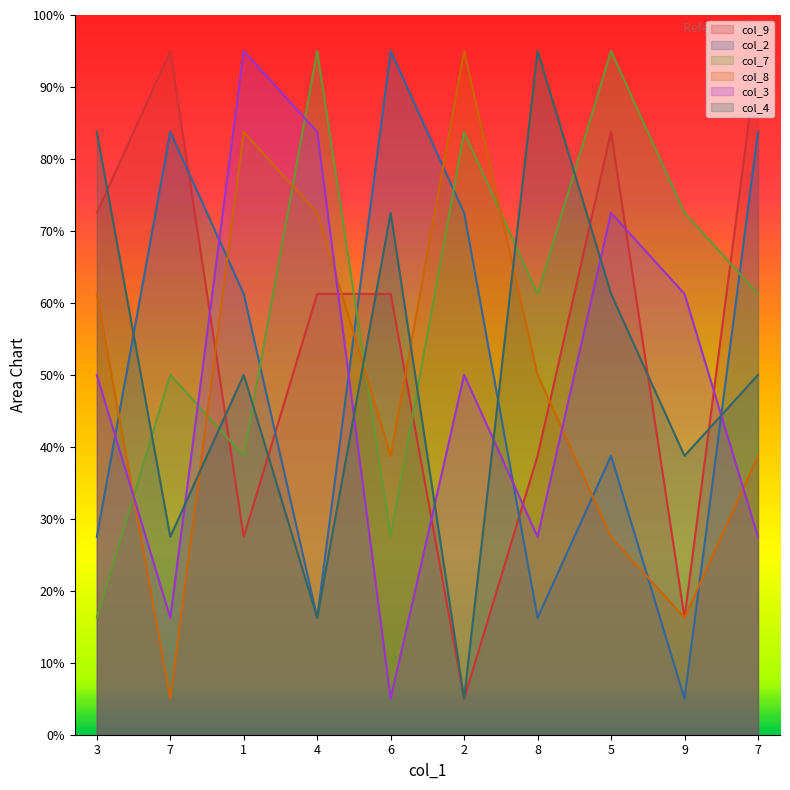

Rank the series by their maximum value, from highest to lowest.

col_9, col_2, col_7, col_8, col_3, col_4